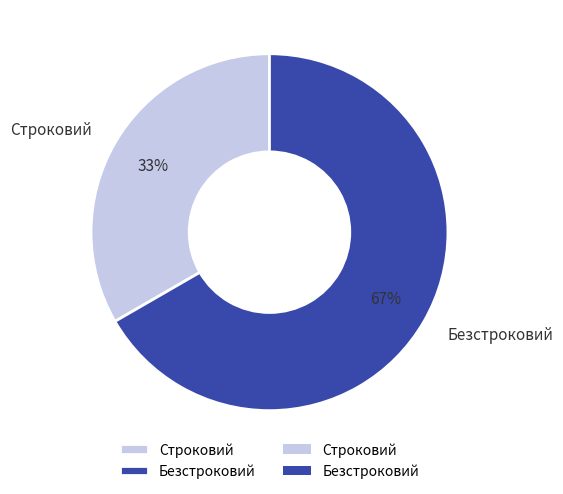

What is the ratio of the value at Безстроковий to the value at Строковий?

2.0